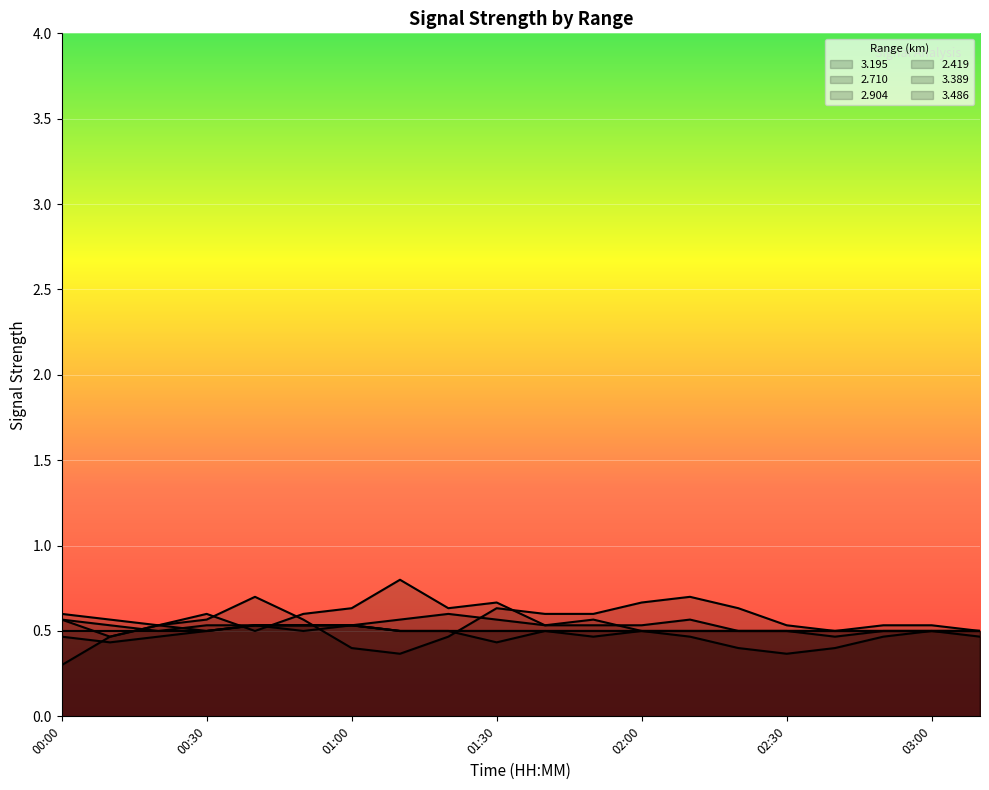

Where is the first local minimum for 3.195?

01:10